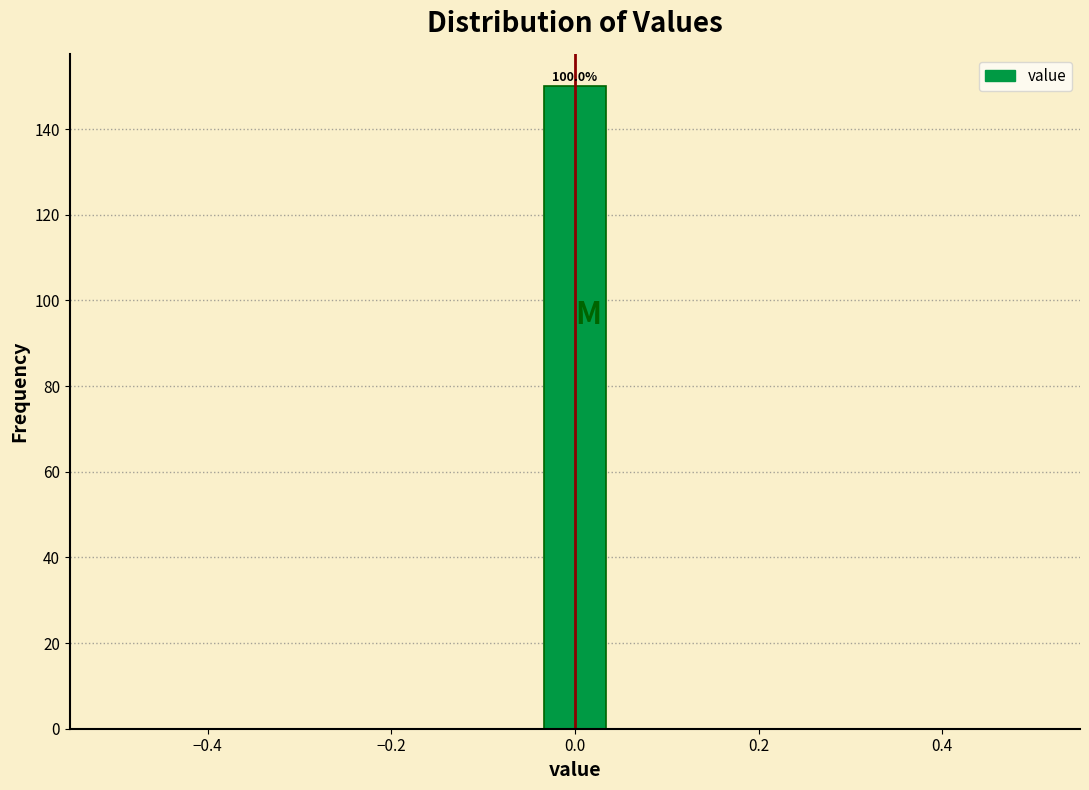

Read against the x-axis, roughly where is the centre of the tallest bar?

0.00